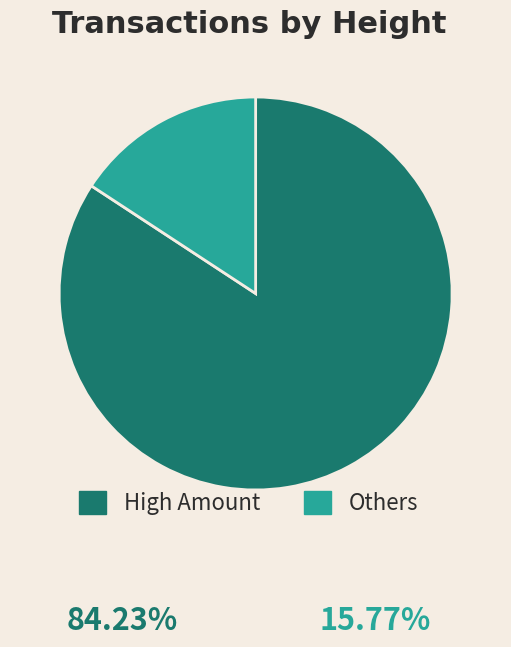

Rank the categories by value from highest to lowest.

High Amount, Others